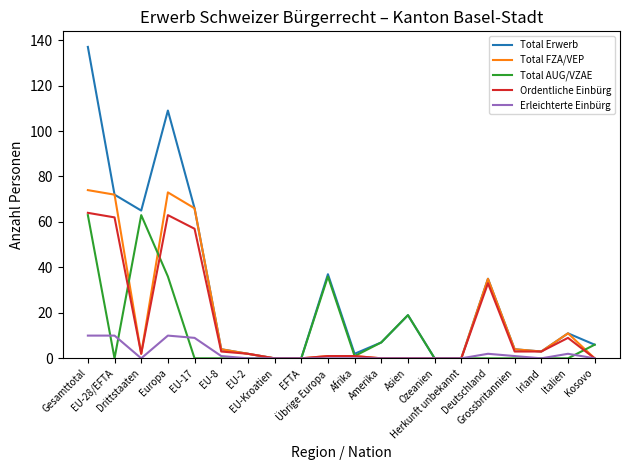

Which series has the widest spread of values?

Total Erwerb